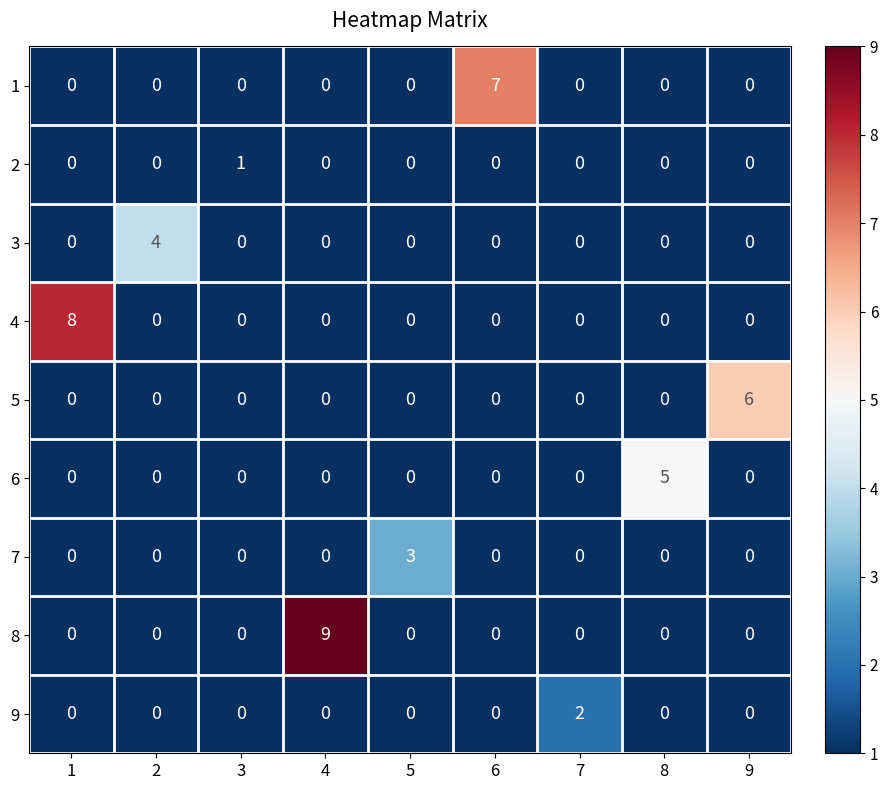

The 6 series shows 0 at 2. True or false?

True